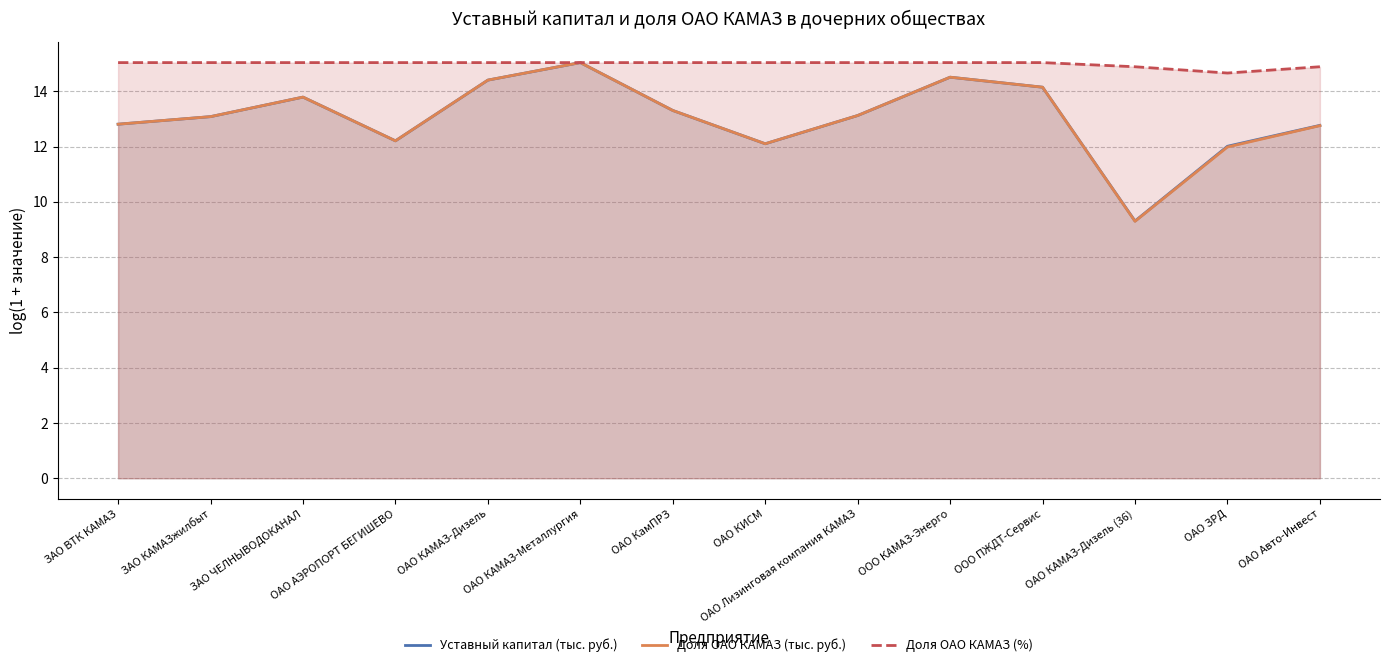

True or false: Уставный капитал (тыс. руб.) and Доля ОАО КАМАЗ (тыс. руб.) cross at least once.

False